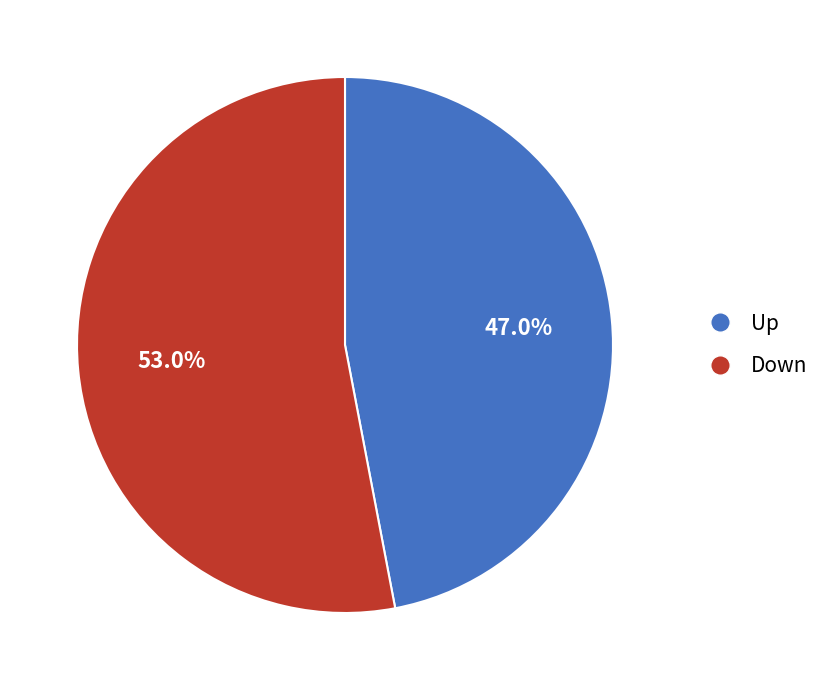

Does any single category account for the majority?

Yes